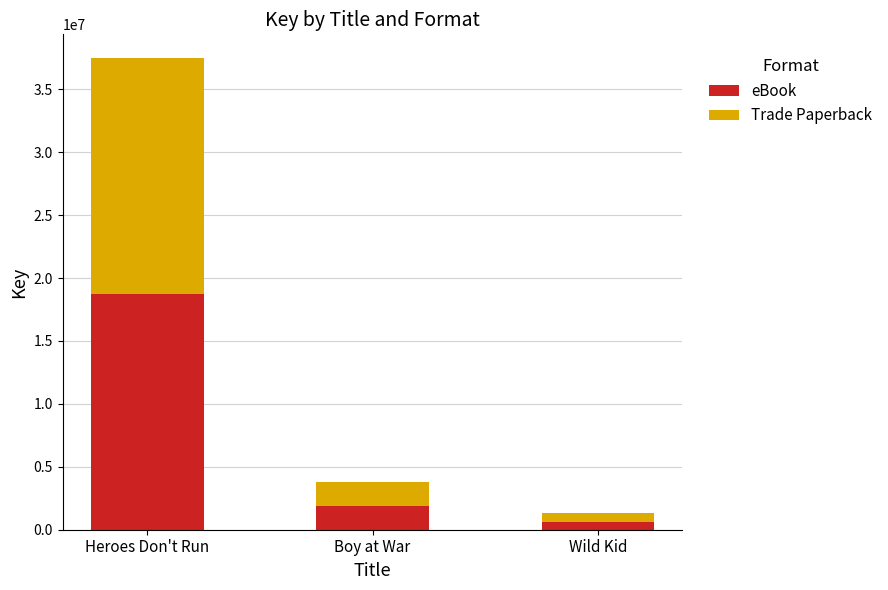

At which label does eBook first exceed 1886918?

Heroes Don't Run